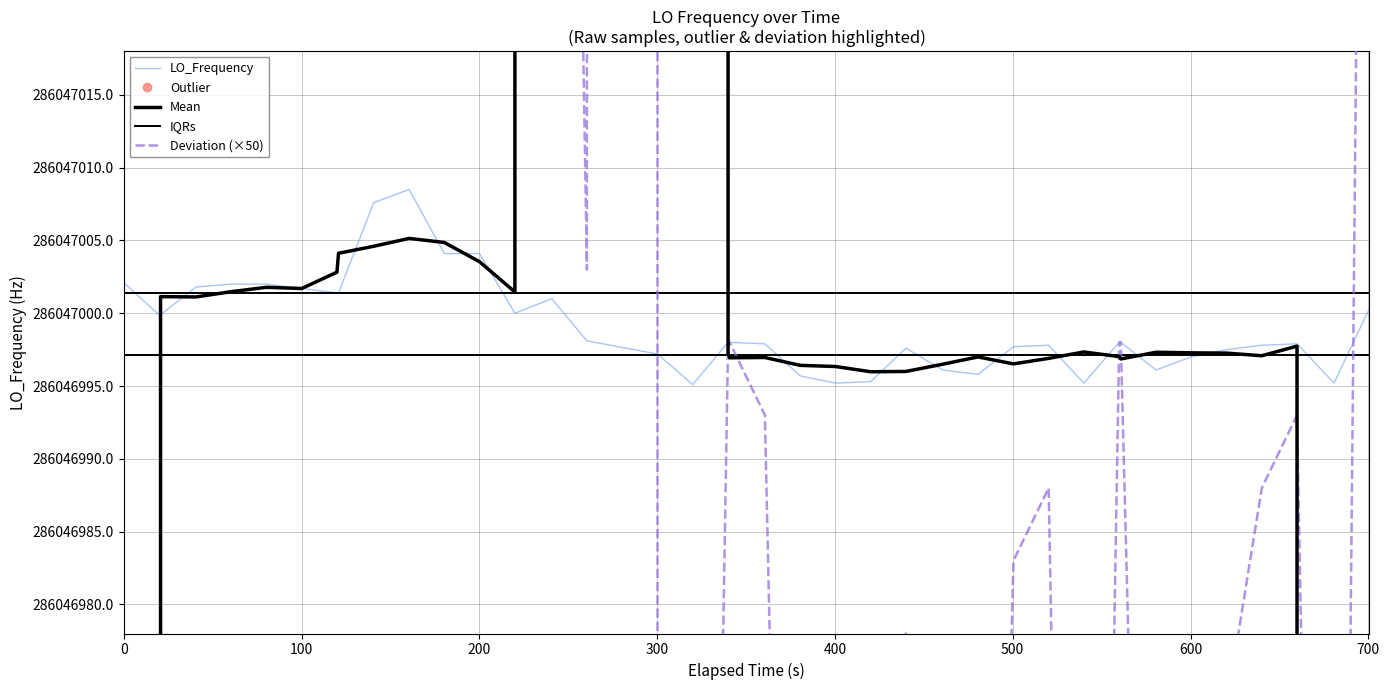

Does the chart display data point markers on the line(s)?

No